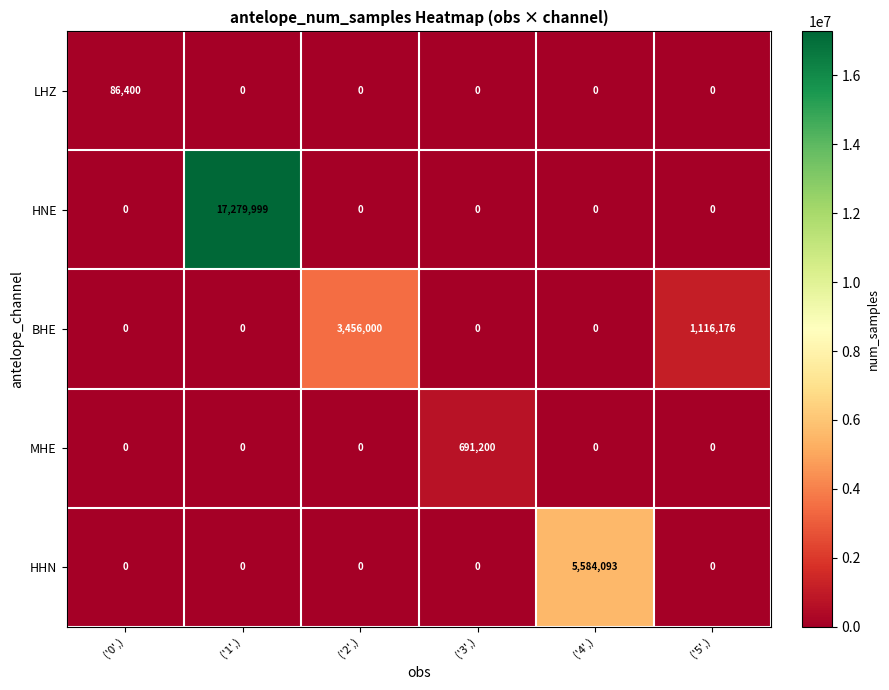

Reading right to left, list all the values displayed in this chart.

LHZ: ('5',)=0	('4',)=0	('3',)=0	('2',)=0	('1',)=0	('0',)=86400
HNE: ('5',)=0	('4',)=0	('3',)=0	('2',)=0	('1',)=17279999	('0',)=0
BHE: ('5',)=1116176	('4',)=0	('3',)=0	('2',)=3456000	('1',)=0	('0',)=0
MHE: ('5',)=0	('4',)=0	('3',)=691200	('2',)=0	('1',)=0	('0',)=0
HHN: ('5',)=0	('4',)=5584093	('3',)=0	('2',)=0	('1',)=0	('0',)=0